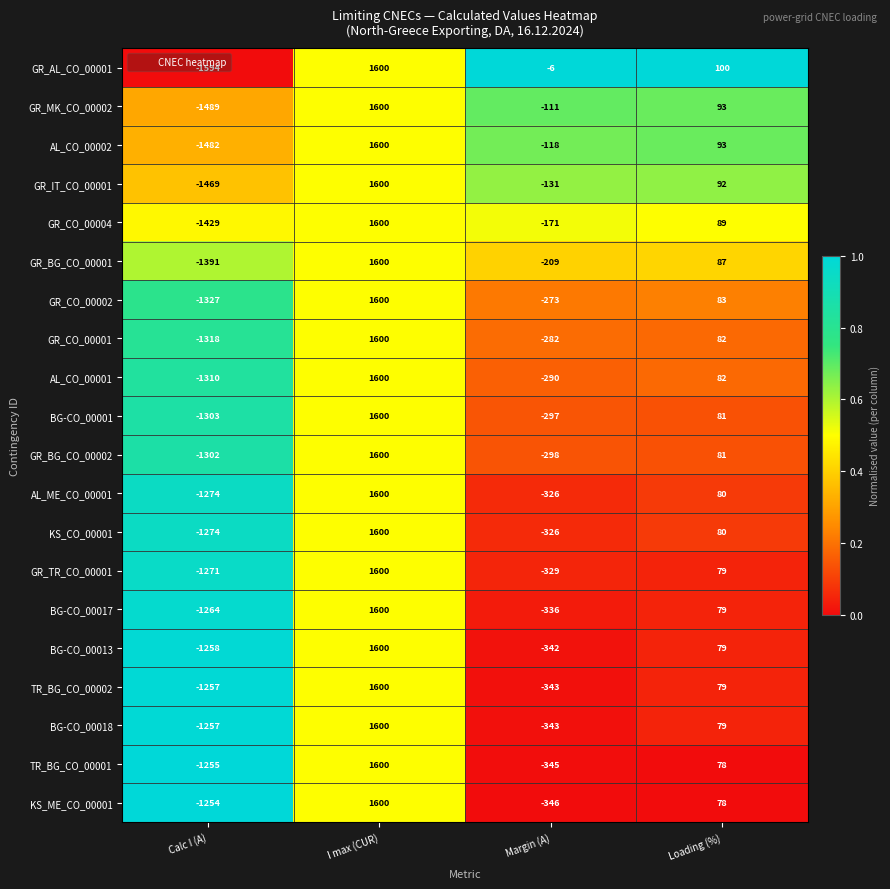

Is it true that AL_ME_CO_00001 equals -69 at Margin (A)?

False